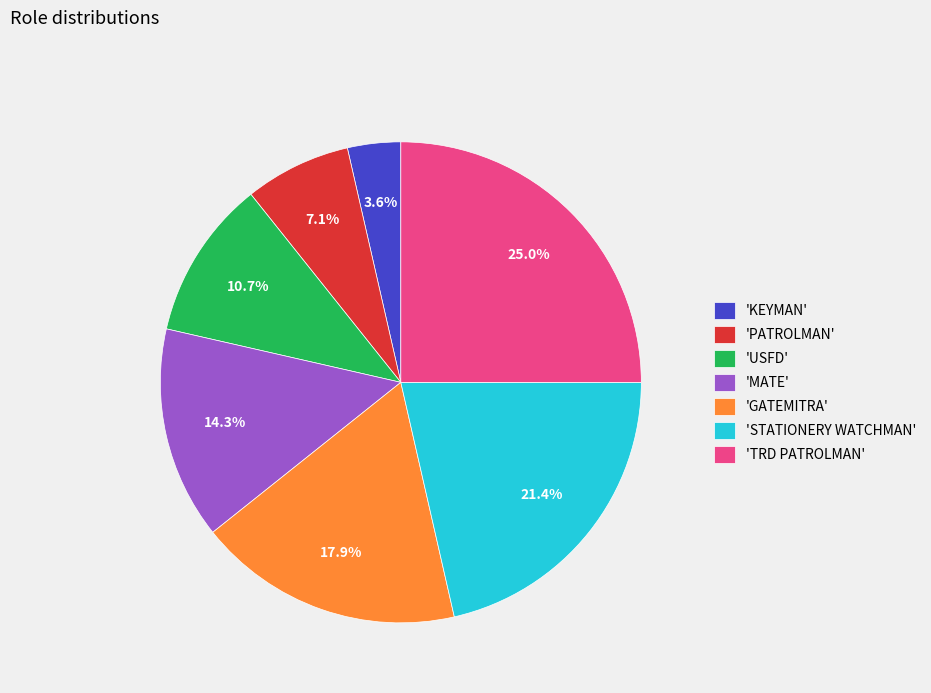

How many slices are in this pie chart?

7